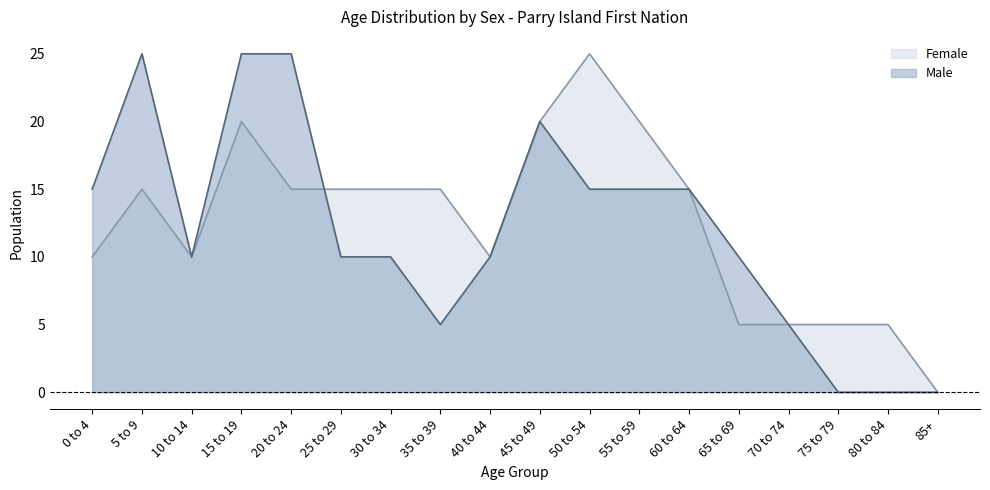

Rank the categories by Male value from lowest to highest.

75 to 79, 80 to 84, 85+, 35 to 39, 70 to 74, 10 to 14, 25 to 29, 30 to 34, 40 to 44, 65 to 69, 0 to 4, 50 to 54, 55 to 59, 60 to 64, 45 to 49, 5 to 9, 15 to 19, 20 to 24